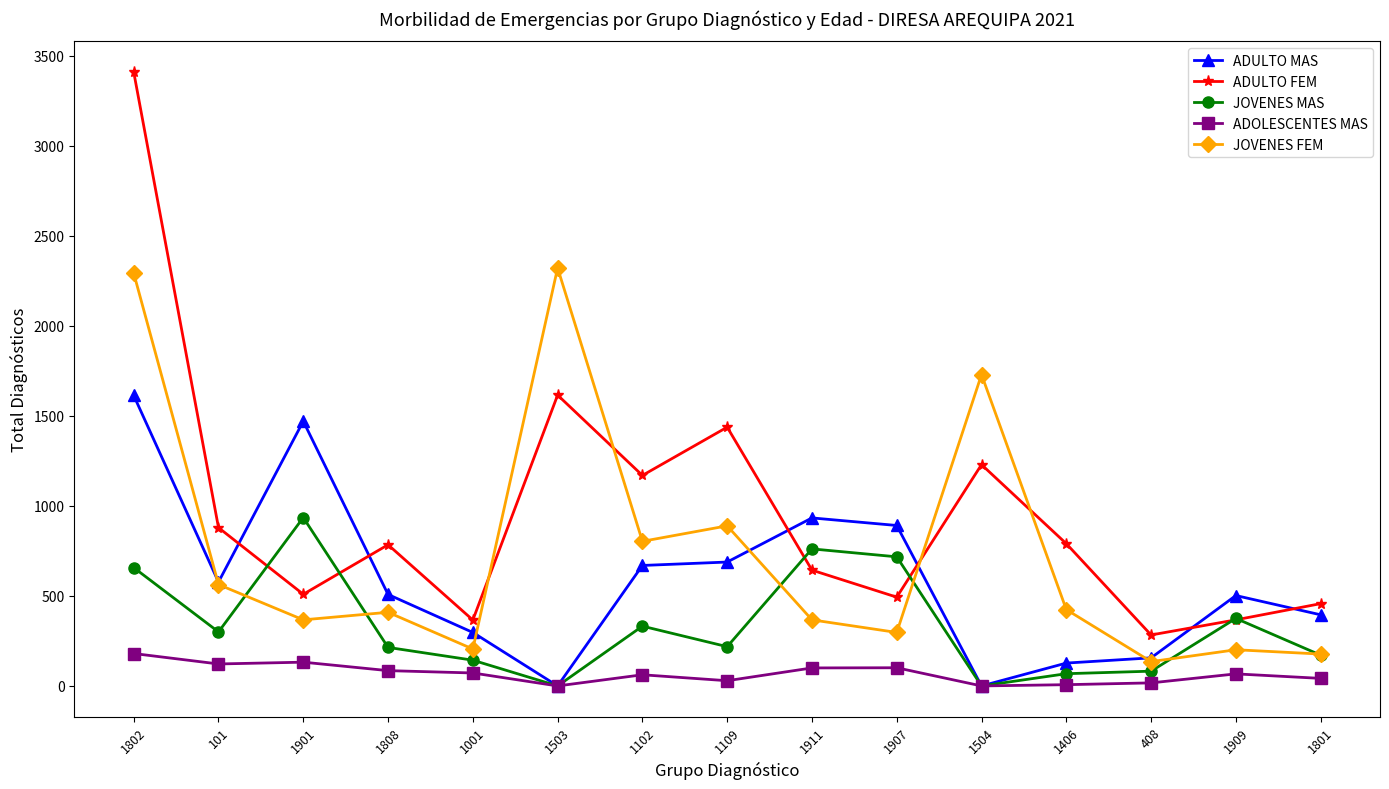

What is the difference between the maximum and minimum values in the JOVENES MAS series?

935